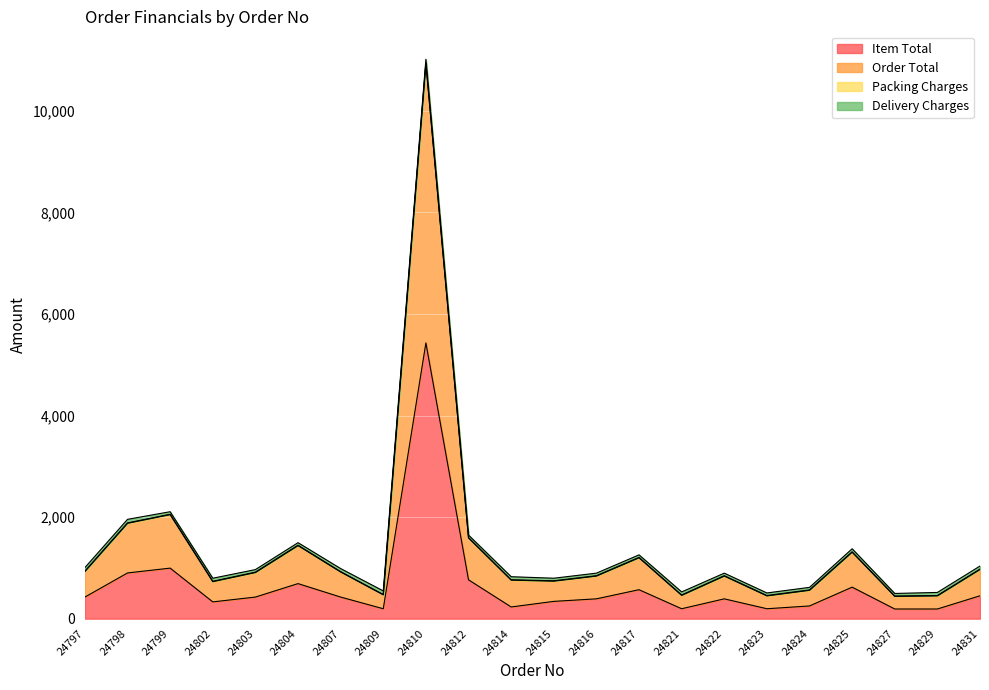

The Item Total series shows 570 at 24817. True or false?

True